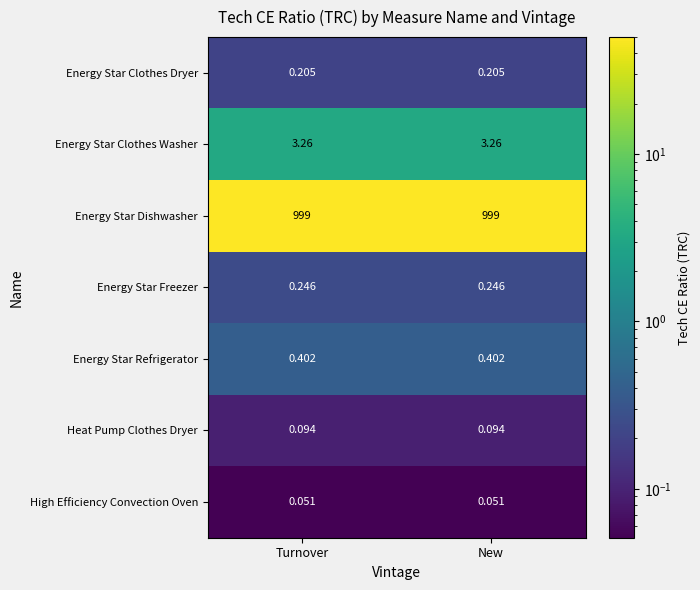

Rank the series by their maximum value, from highest to lowest.

Energy Star Dishwasher, Energy Star Clothes Washer, Energy Star Refrigerator, Energy Star Freezer, Energy Star Clothes Dryer, Heat Pump Clothes Dryer, High Efficiency Convection Oven